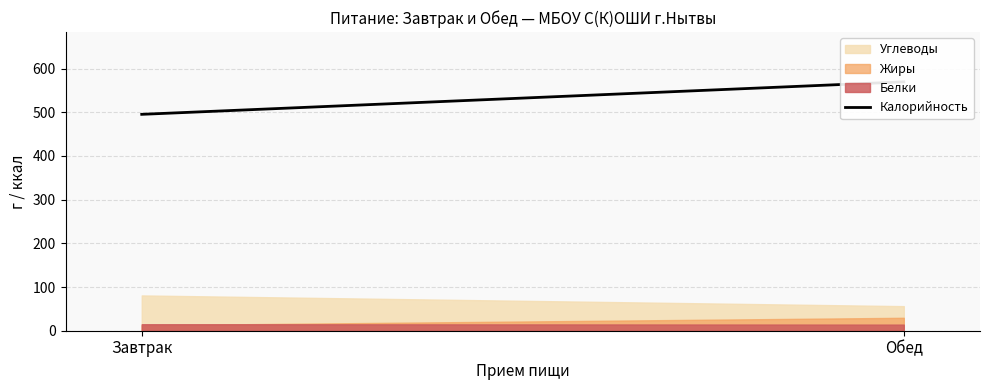

Rank the categories by value from highest to lowest.

Обед, Завтрак